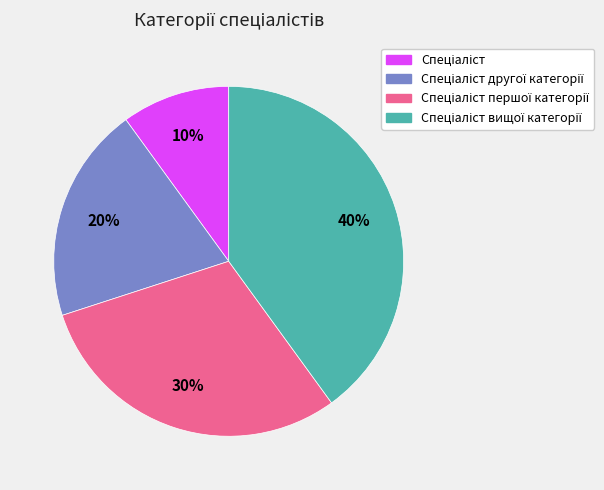

To the nearest percent, what is the average slice percentage?

25%